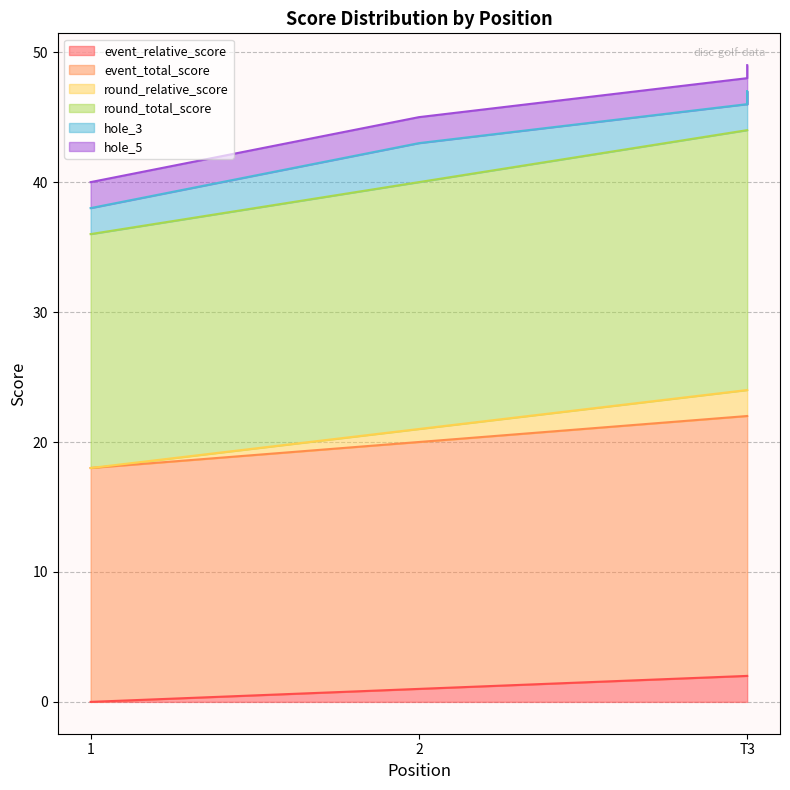

Between 2 and T3, which series saw the biggest shift?

round_relative_score